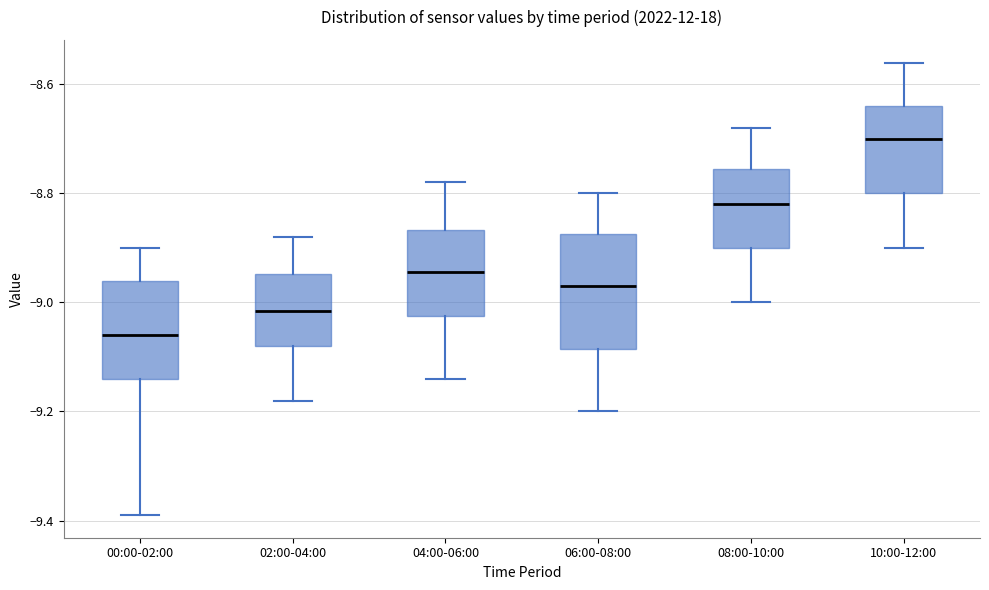

Where is the lower edge of the box for 06:00-08:00 on the y-axis? The values are not printed on the chart, so give them approximately, as read against the axis.

-9.08